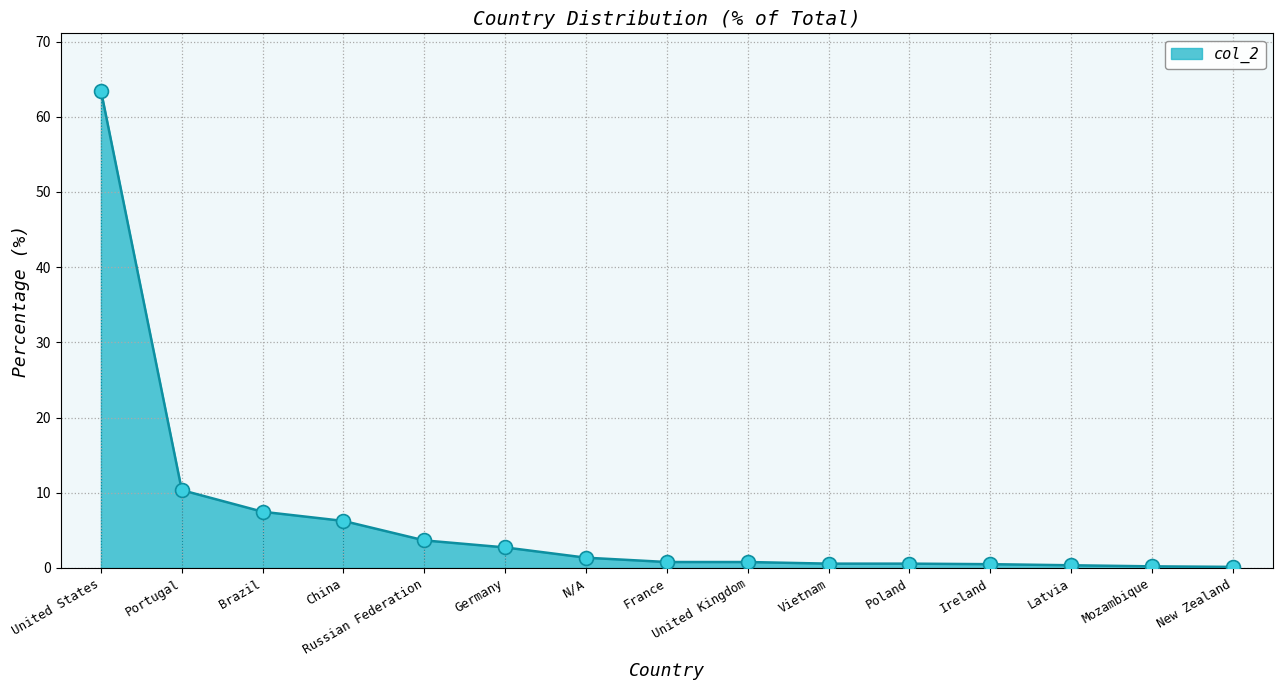

Between Germany and France, which is larger?

Germany